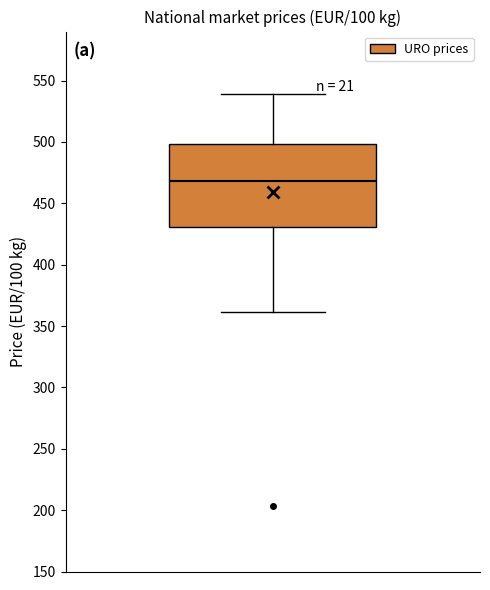

Where is the upper edge of the box on the y-axis? The values are not printed on the chart, so give them approximately, as read against the axis.

500